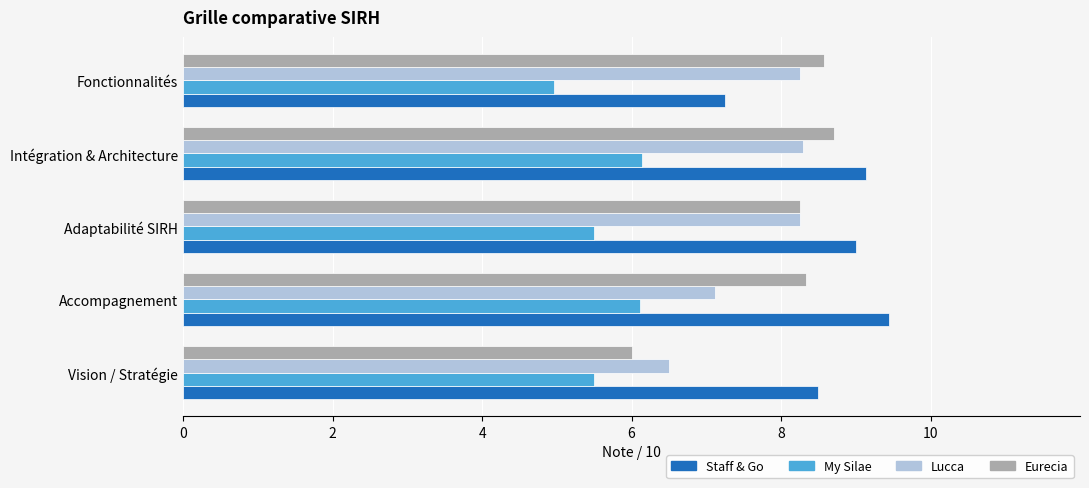

True or false: Eurecia has a value of 12.9 at Intégration & Architecture.

False